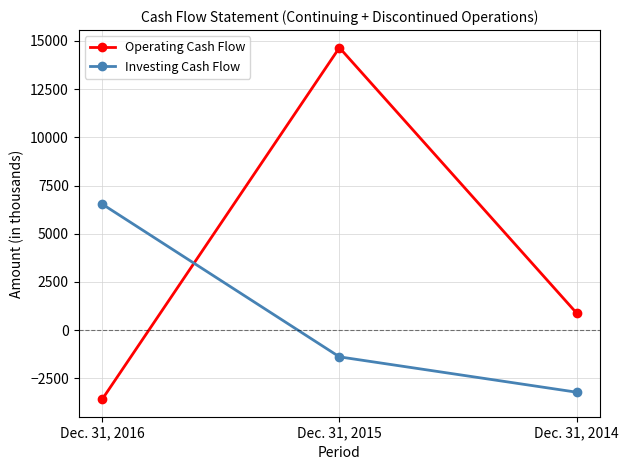

What is the minimum value shown in the chart?

-3585